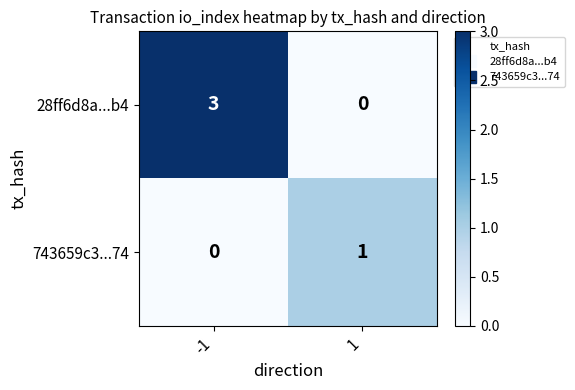

What is the spread (max minus min) of values at 1?

1